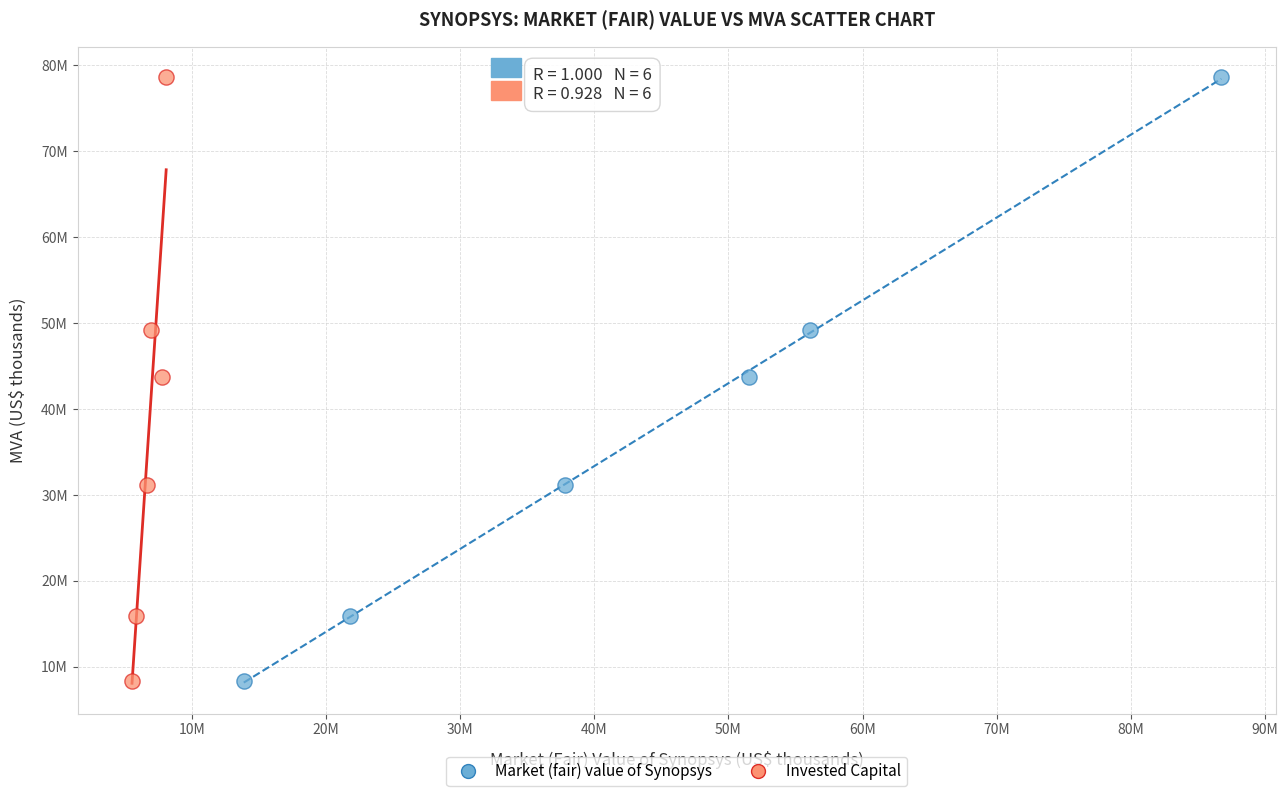

What are all the series names shown in the legend?

Market (fair) value of Synopsys, Invested Capital